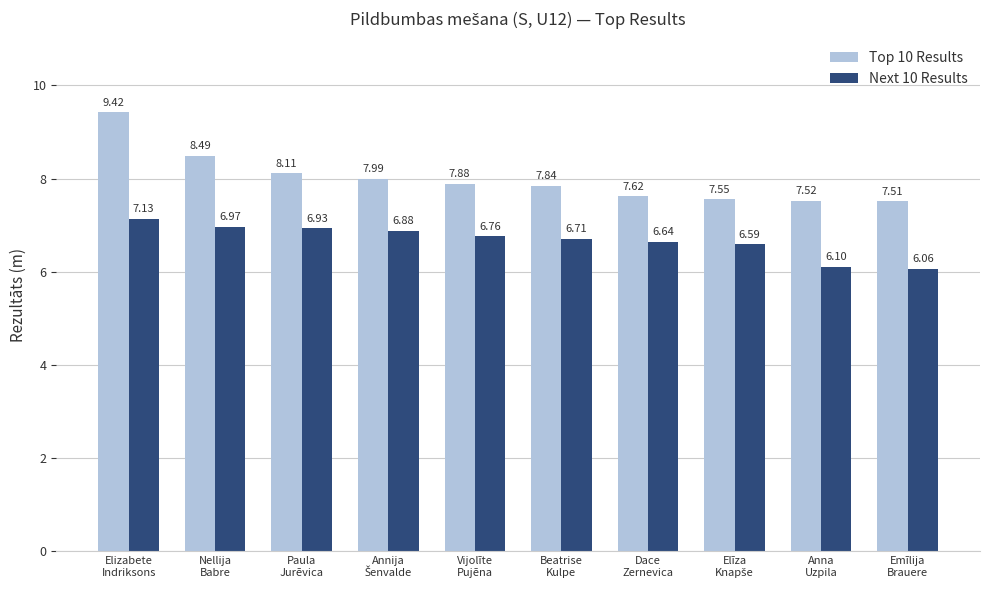

What are all the series names shown in the legend?

Top 10 Results, Next 10 Results